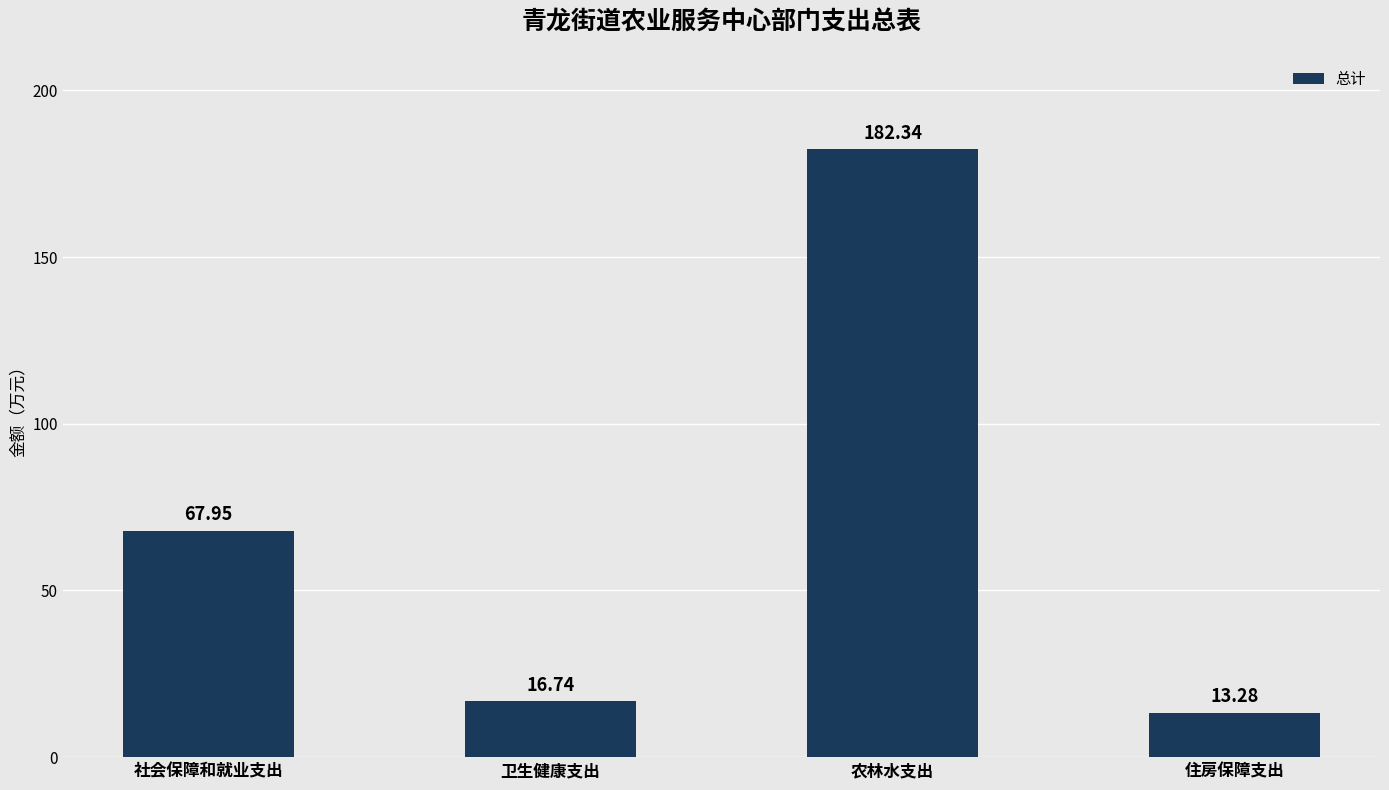

What is the sum of all values?

280.3